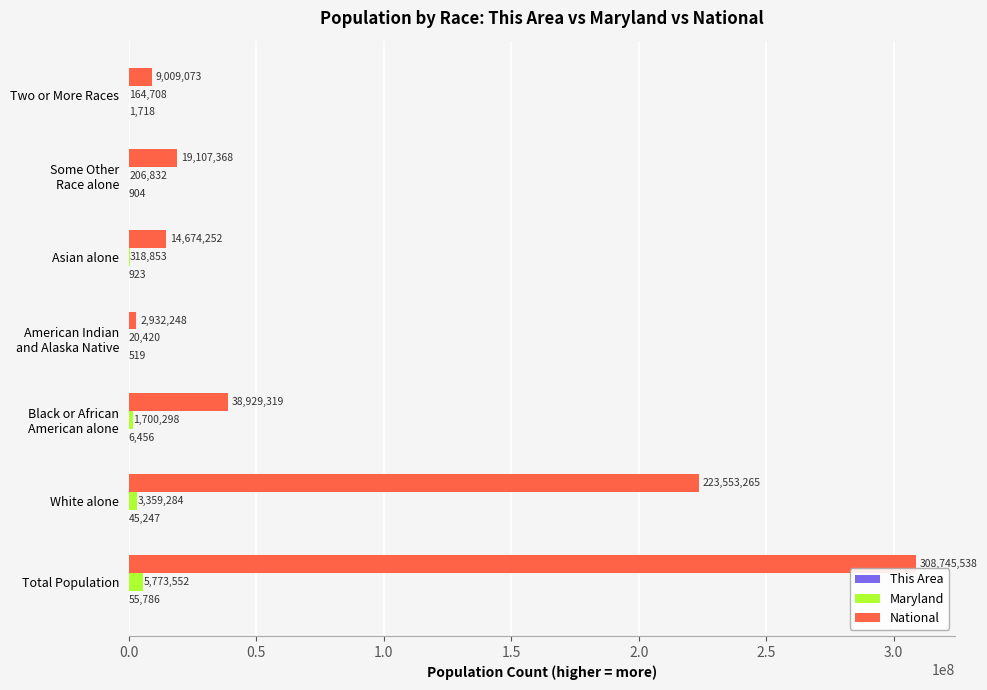

Count the number of data series in this chart.

3